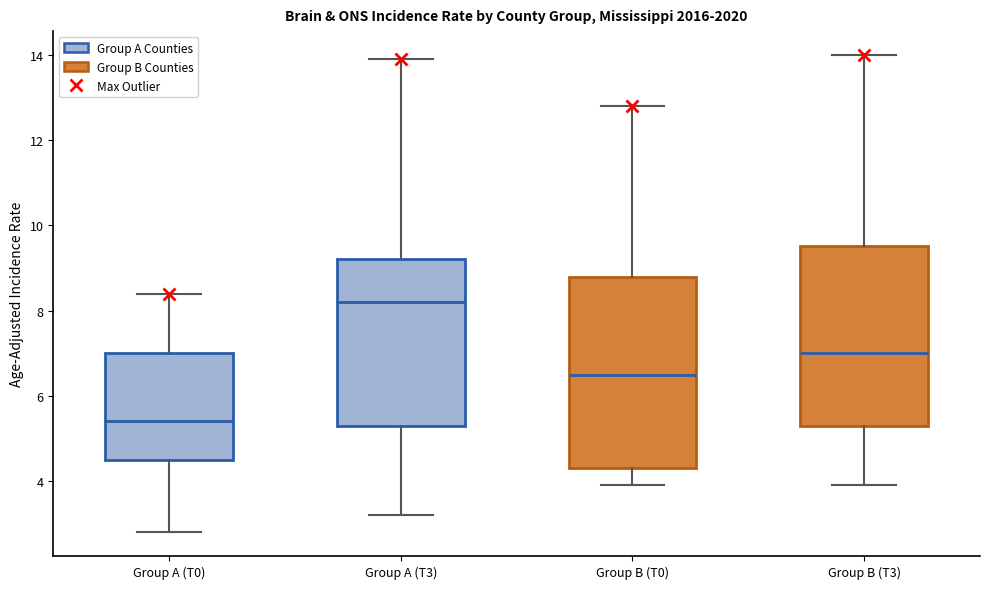

Where does the median line of the box for Group A (T0) sit on the y-axis? The values are not printed on the chart, so give them approximately, as read against the axis.

5.4